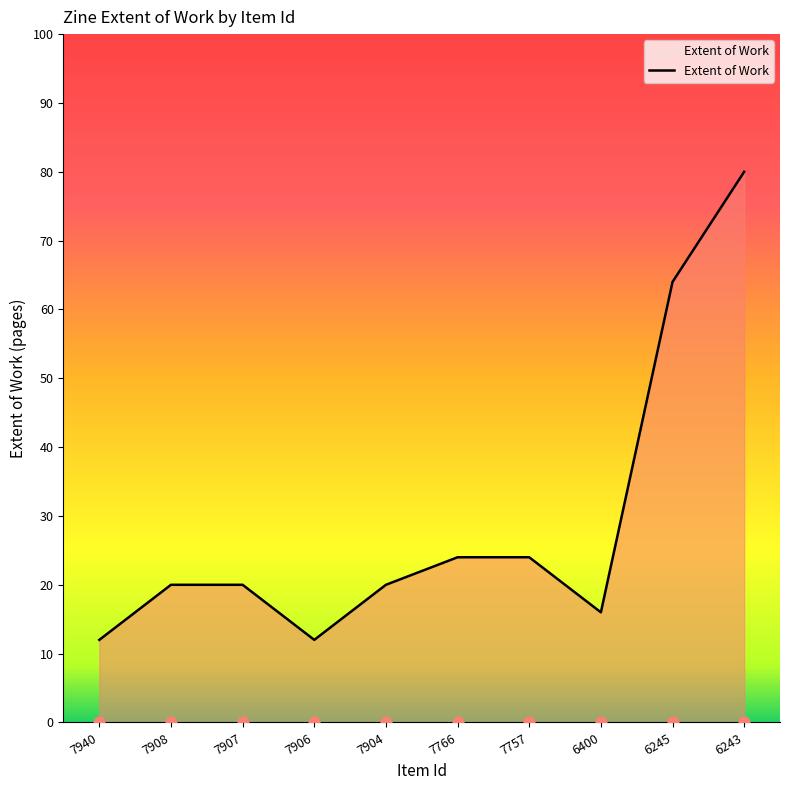

What is the change in value from 7908 to 7757?

+4